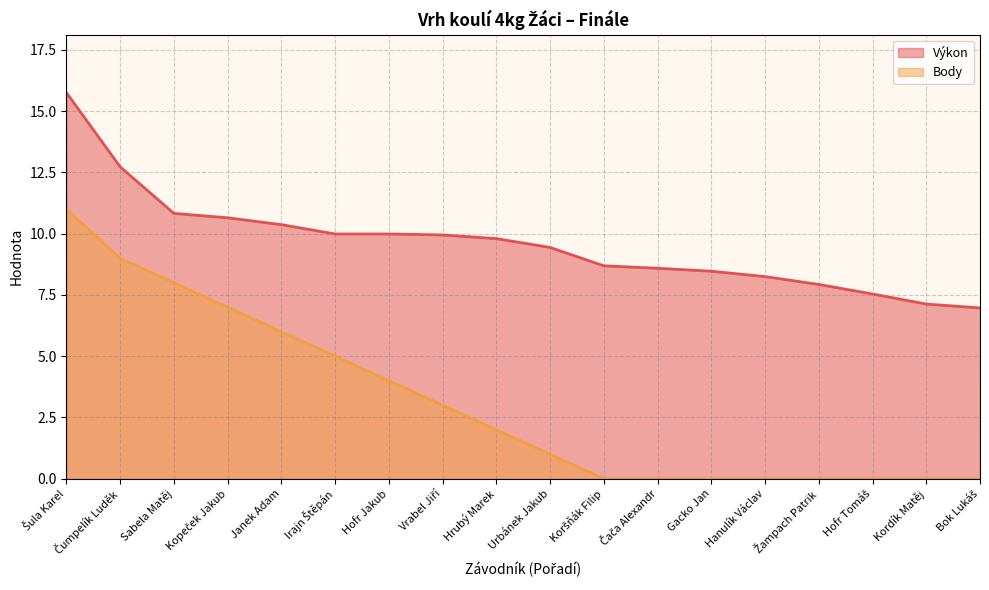

What is the total value across all series at Čumpelík Luděk?

21.7